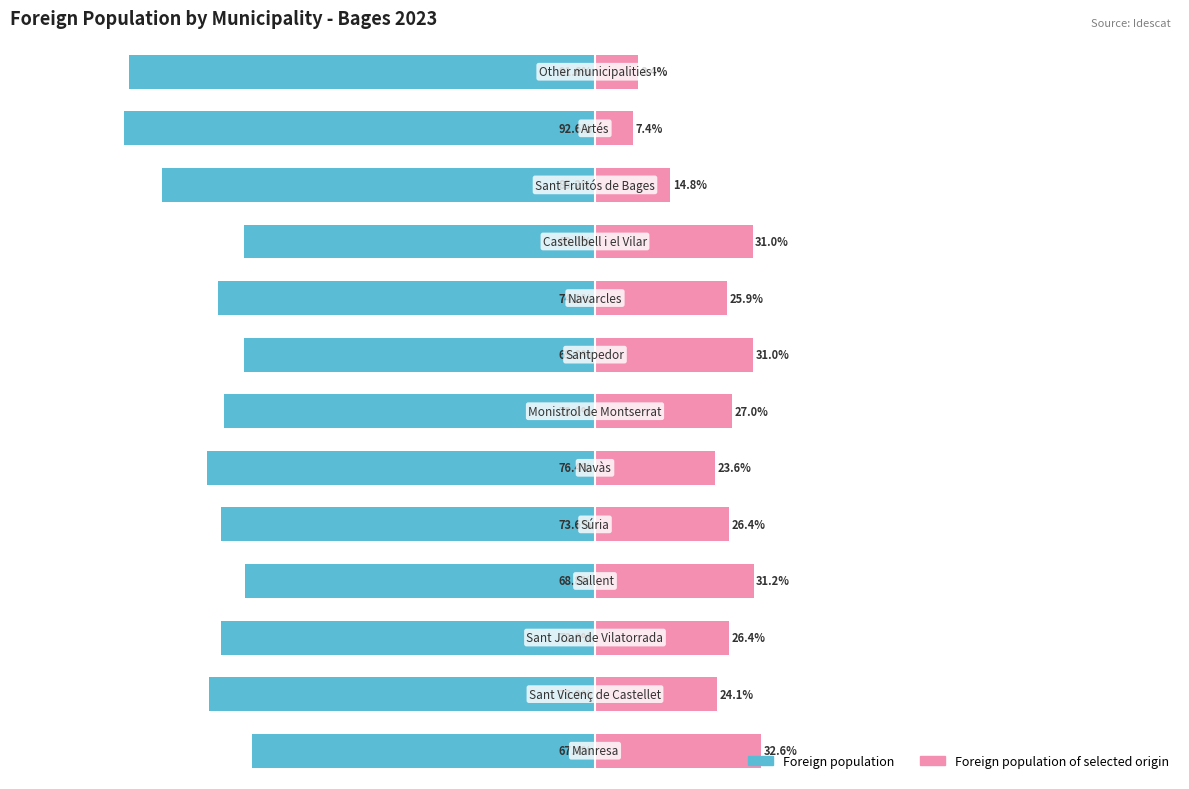

What is the difference between the second highest and second lowest values in the Foreign population series?

22.8